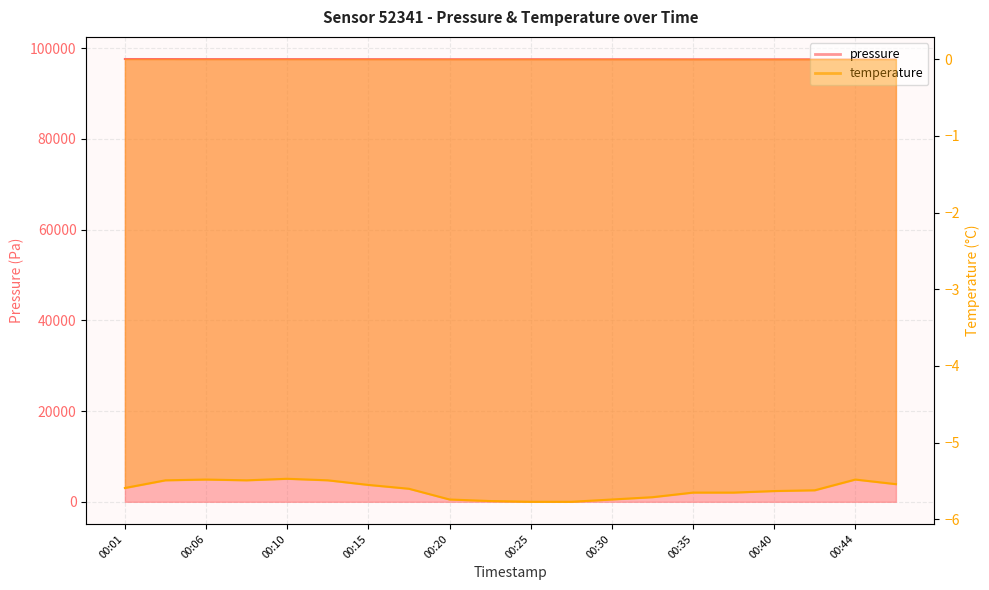

The value of temperature at 00:08 is -5.5. True or false?

True